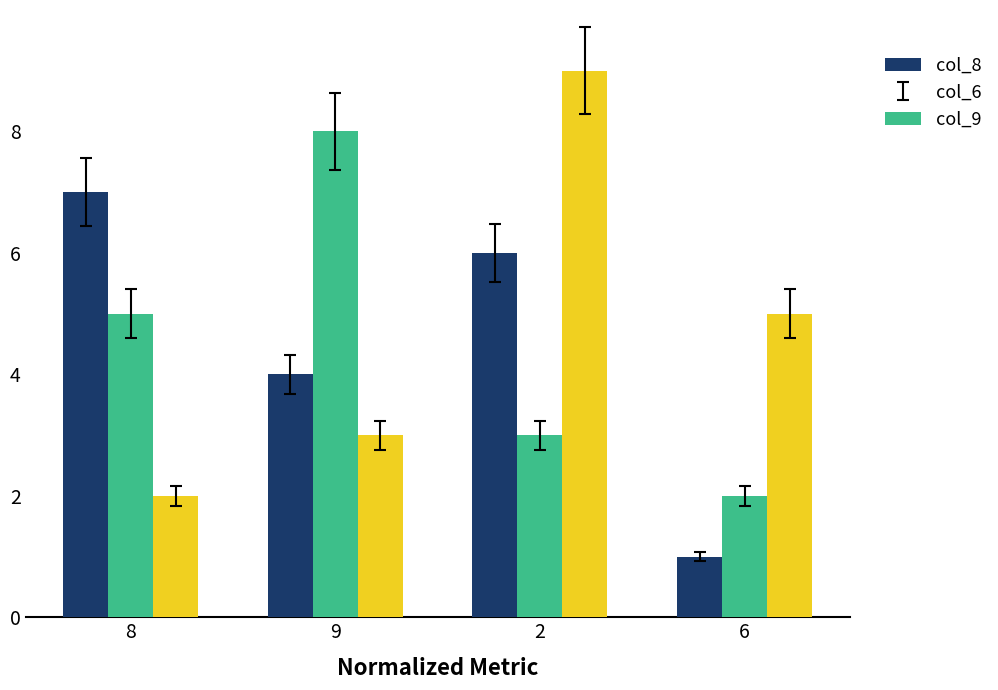

Reading left to right, transcribe all the data shown in this chart.

col_8: 7	4	6	1
col_6: 5	8	3	2
col_9: 2	3	9	5